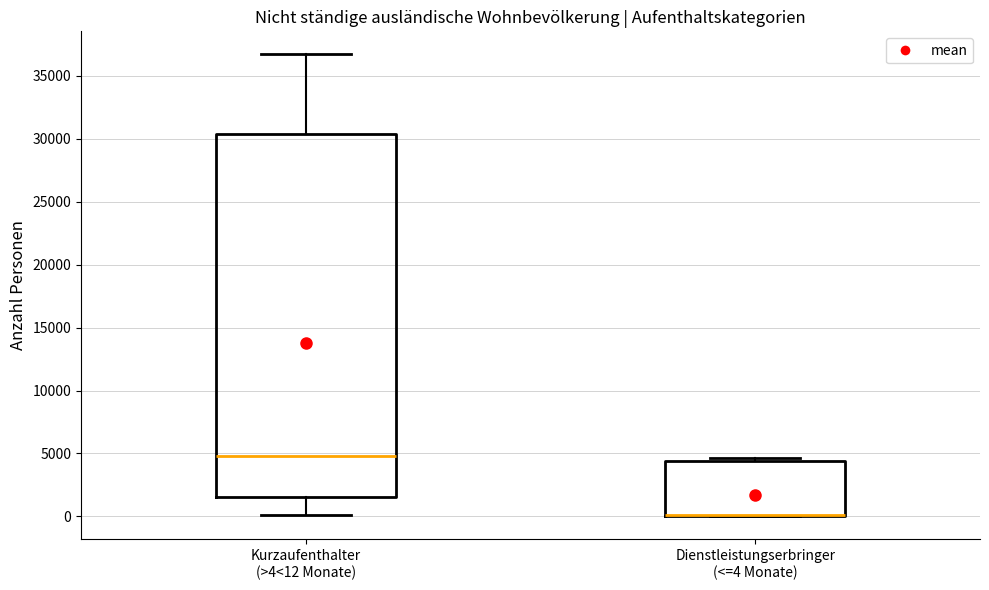

Comparing the boxes themselves (not the whiskers), which one is the tallest?

Kurzaufenthalter (>4<12 Monate)